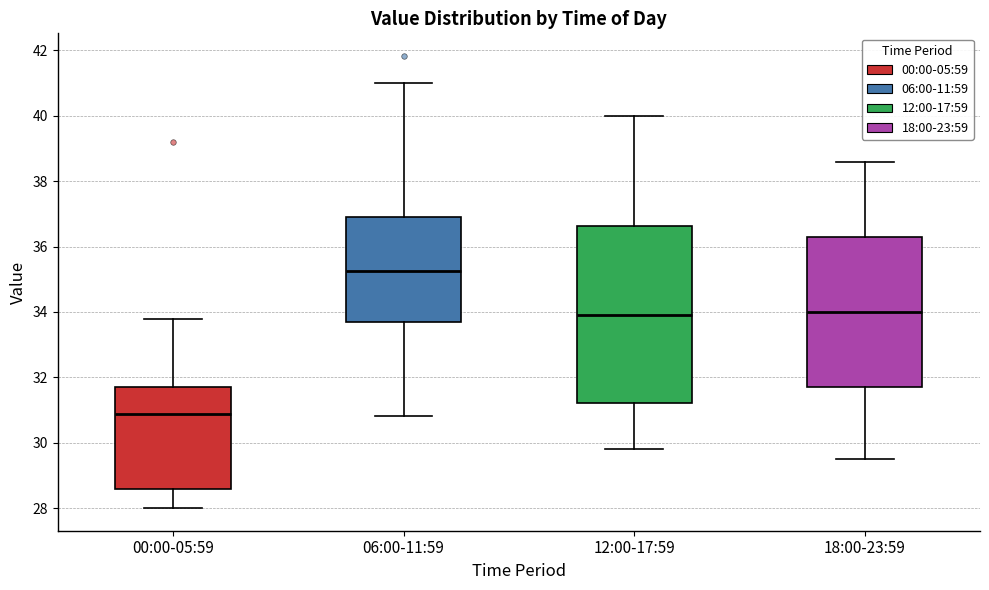

Reading left to right, read every box against the y-axis: the position of its median line, the range the box covers, and the ends of its whiskers. The values are not printed on the chart, so give them approximately, as read against the axis.

00:00-05:59: median 30.8, box 28.6 to 31.8, whiskers 28.0 to 33.8
06:00-11:59: median 35.2, box 33.6 to 37.0, whiskers 30.8 to 41.0
12:00-17:59: median 34.0, box 31.2 to 36.6, whiskers 29.8 to 40.0
18:00-23:59: median 34.0, box 31.8 to 36.4, whiskers 29.6 to 38.6